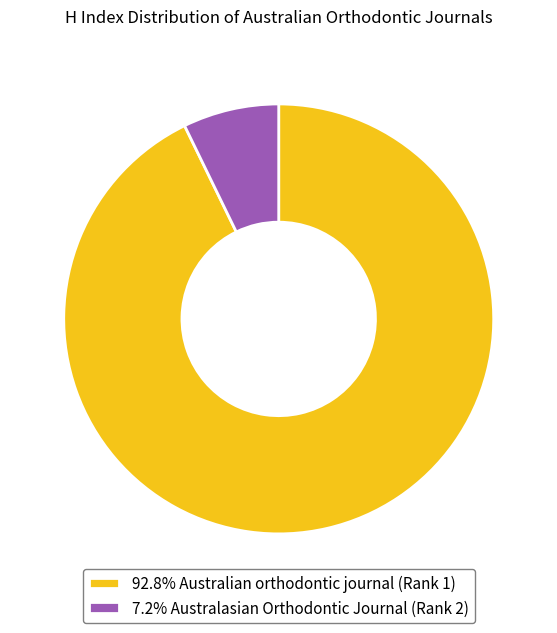

Is the sum of 92.8% Australian orthodontic journal (Rank 1) and 7.2% Australasian Orthodontic Journal (Rank 2) greater than half?

Yes